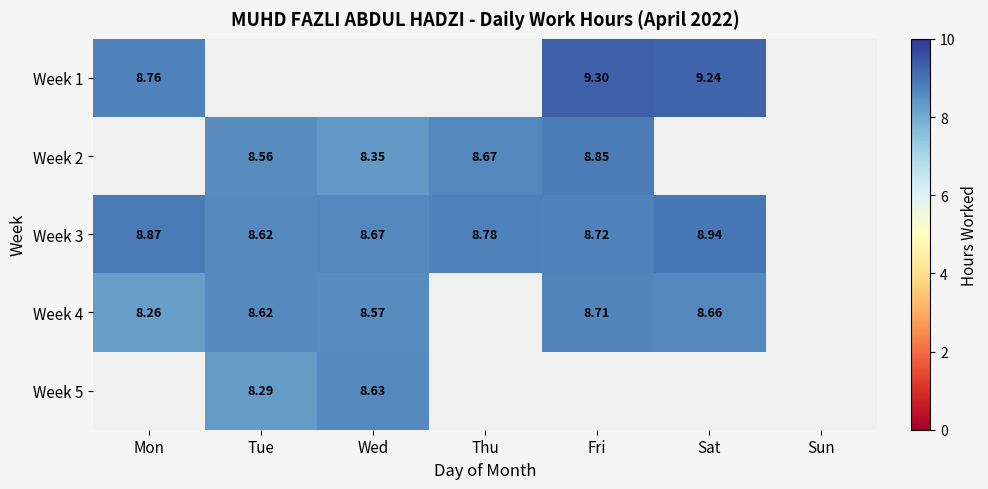

Is the value of Week 3 at Thu greater than the value of Week 4 at Fri?

Yes